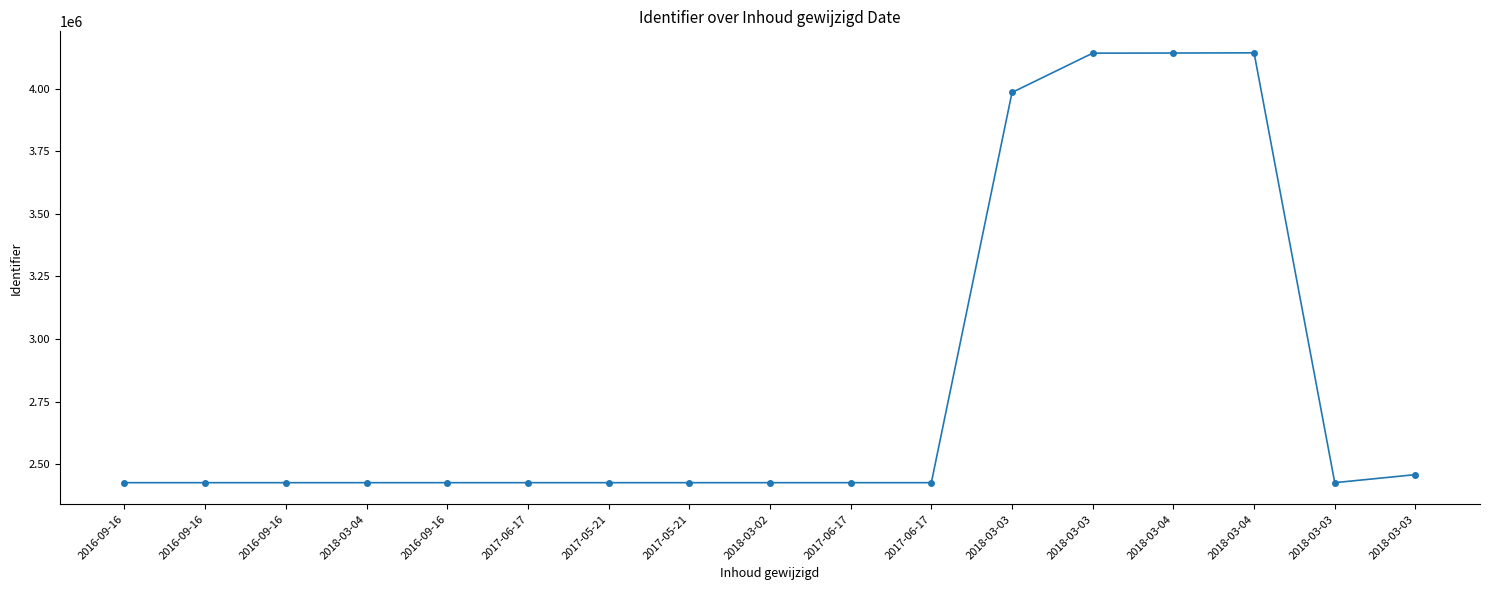

Read the value at 2018-03-04.

4142100